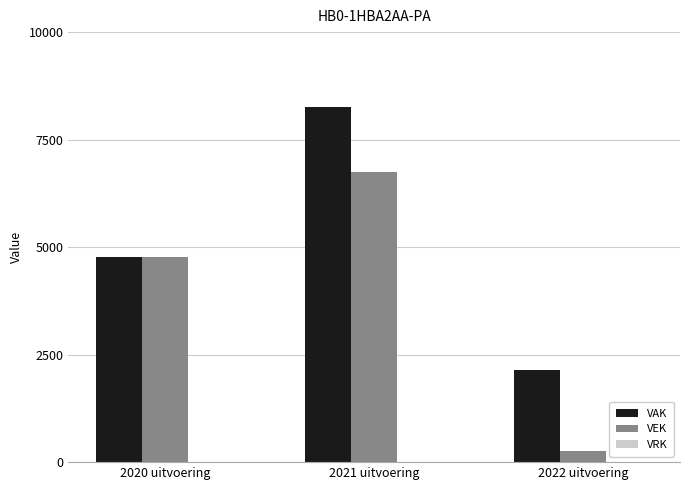

What is the difference between the highest and lowest values at 2020 uitvoering?

0